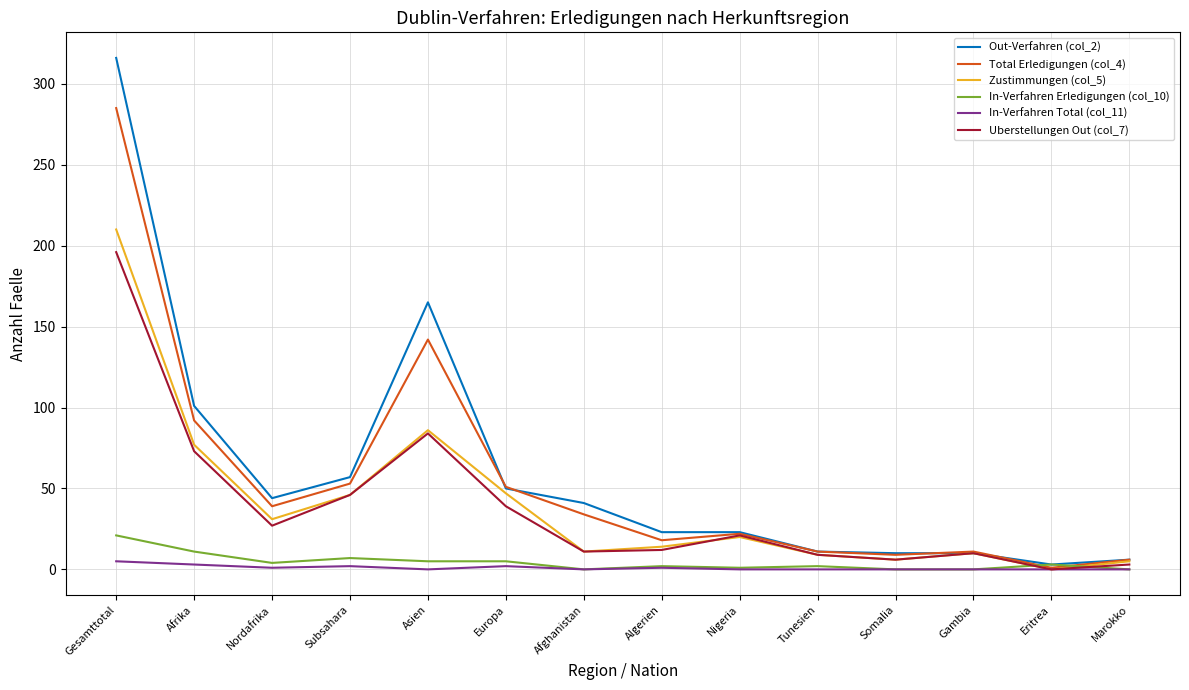

What is the total value across all series at Gambia?

41